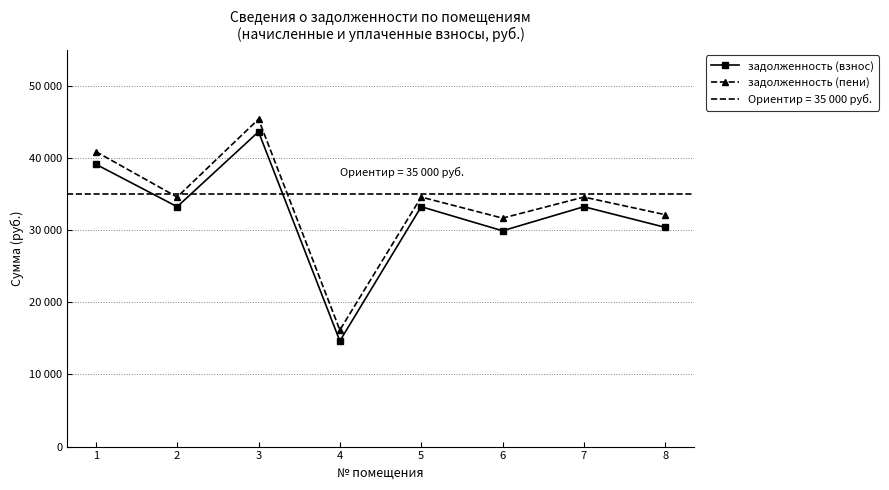

Reading right to left, transcribe all the data shown in this chart.

задолженность (взнос): 8=30386.0	7=33246.2	6=29908.4	5=33246.2	4=14638.0	3=43632.0	2=33246.2	1=39134.1
задолженность (пени): 8=32140.4	7=34583.0	6=31662.8	5=34583.0	4=16150.0	3=45386.4	2=34583.0	1=40888.5